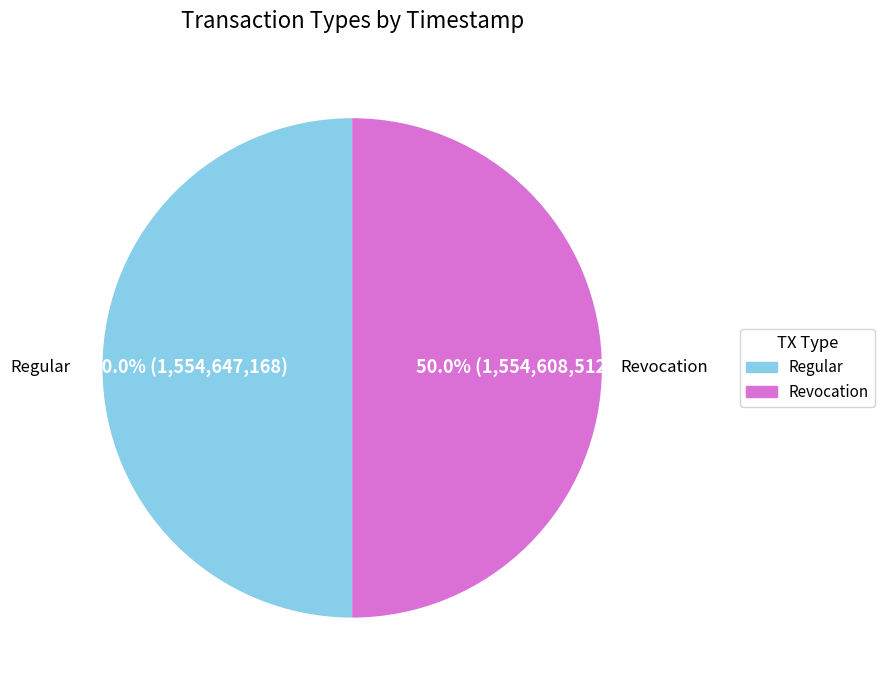

Approximately how many times larger is the value at Revocation compared to Regular?

1.0